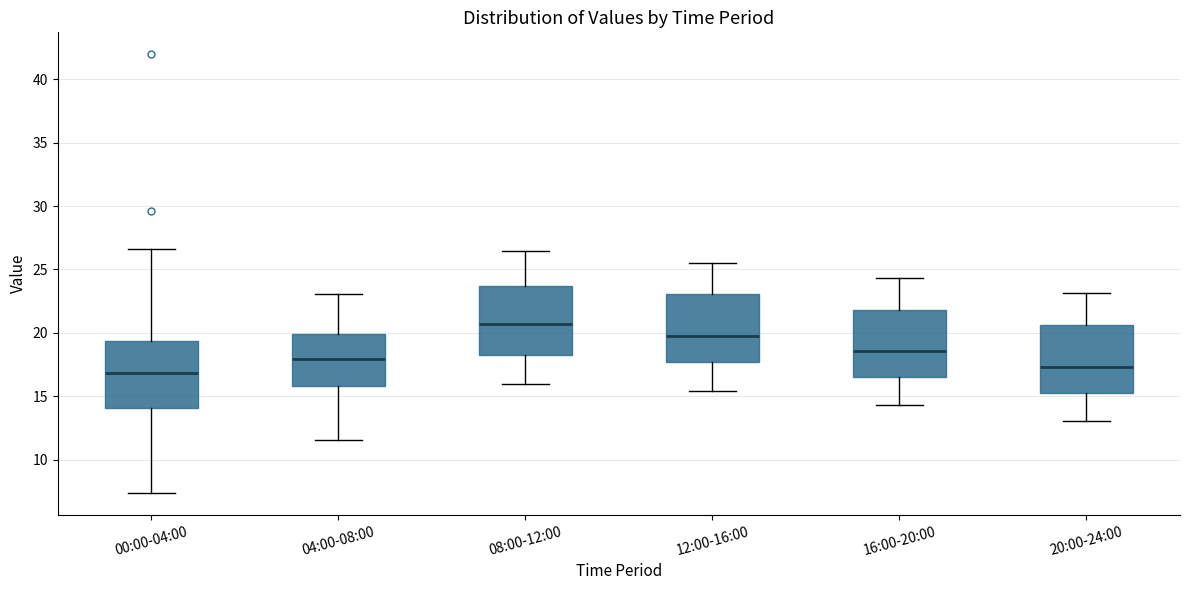

Reading left to right, read every box against the y-axis: the position of its median line, the range the box covers, and the ends of its whiskers. The values are not printed on the chart, so give them approximately, as read against the axis.

00:00-04:00: median 17.0, box 14.0 to 19.5, whiskers 7.5 to 26.5
04:00-08:00: median 18.0, box 16.0 to 20.0, whiskers 11.5 to 23.0
08:00-12:00: median 20.5, box 18.0 to 23.5, whiskers 16.0 to 26.5
12:00-16:00: median 19.5, box 17.5 to 23.0, whiskers 15.5 to 25.5
16:00-20:00: median 18.5, box 16.5 to 22.0, whiskers 14.5 to 24.5
20:00-24:00: median 17.5, box 15.5 to 20.5, whiskers 13.0 to 23.0